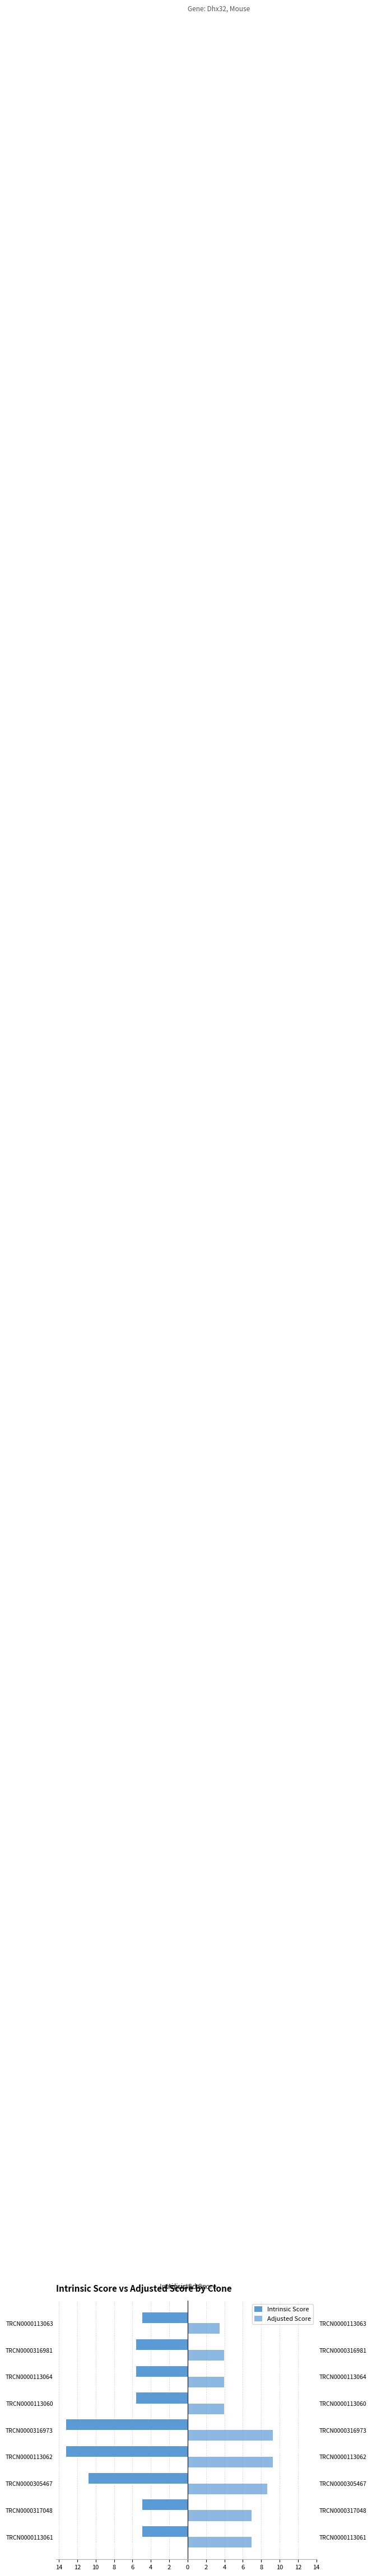

What is the minimum value for Adjusted Score?

3.5